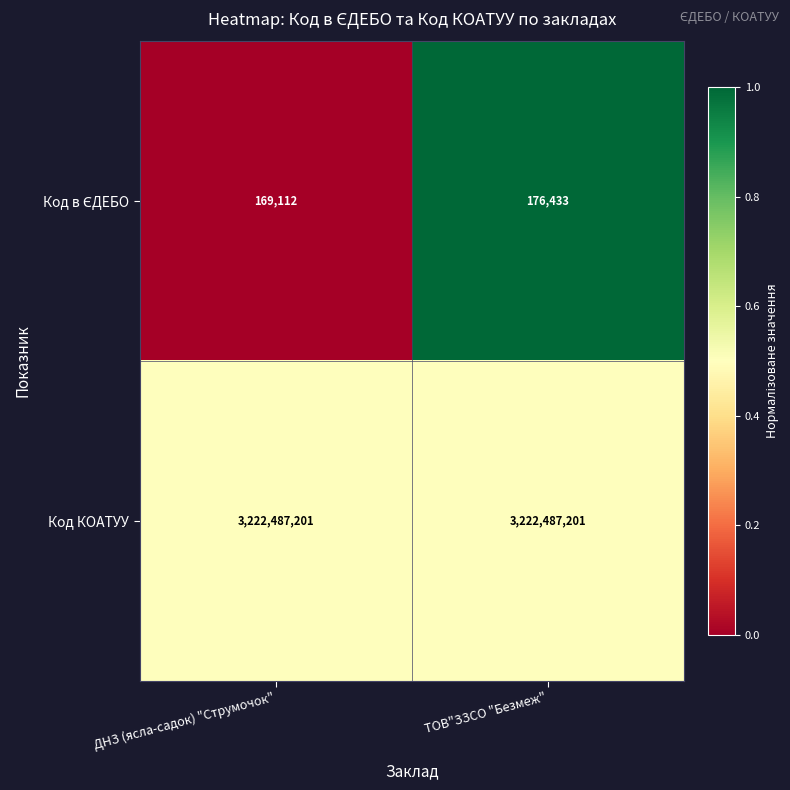

What is the difference between the highest and lowest values at ДНЗ (ясла-садок) "Струмочок"?

3222318089